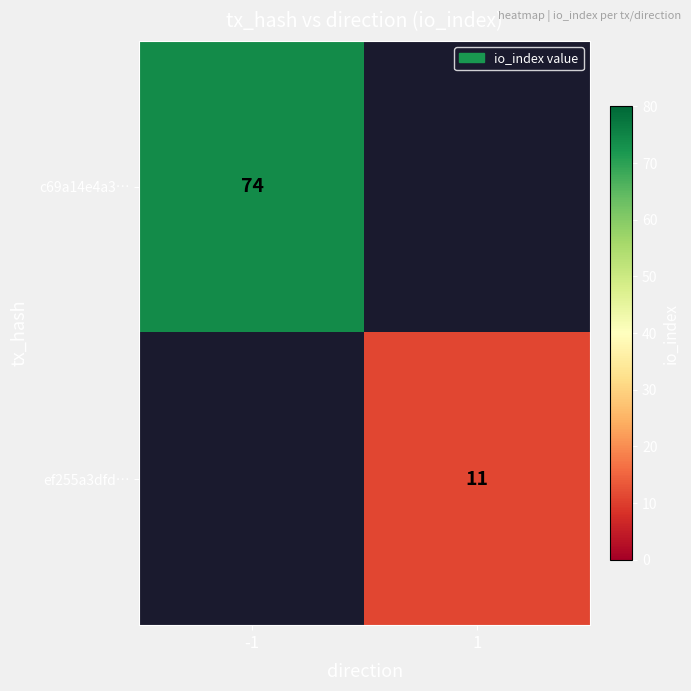

What is the maximum value shown in the chart?

74.0